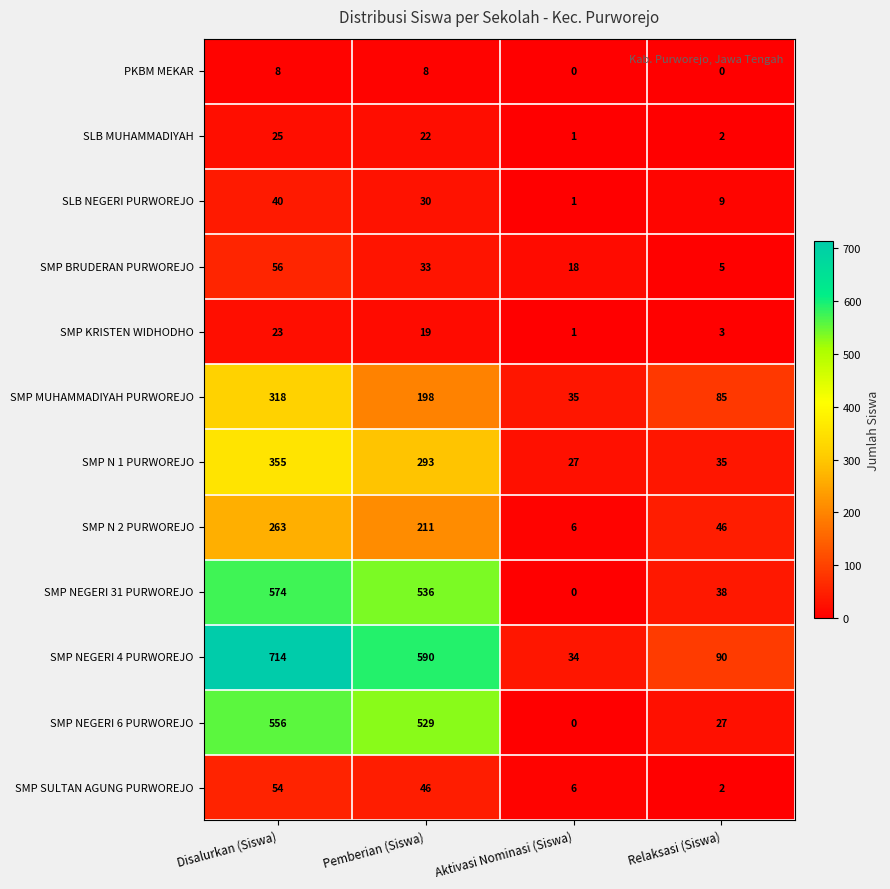

The value of SMP SULTAN AGUNG PURWOREJO at Aktivasi Nominasi (Siswa) is 6. True or false?

True